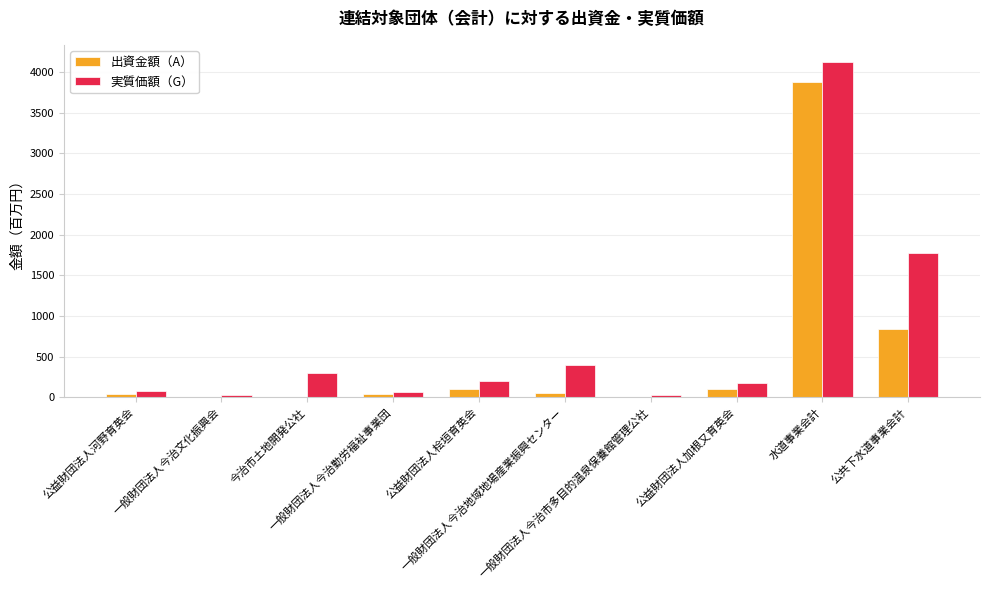

What is the sum of all 実質価額（G） values?

7170